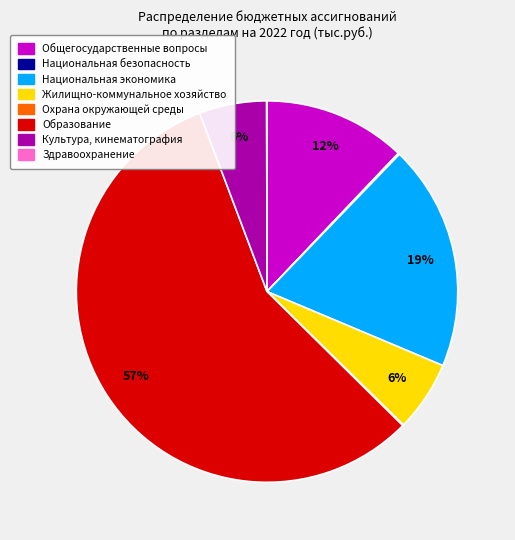

Does any single category account for the majority?

Yes